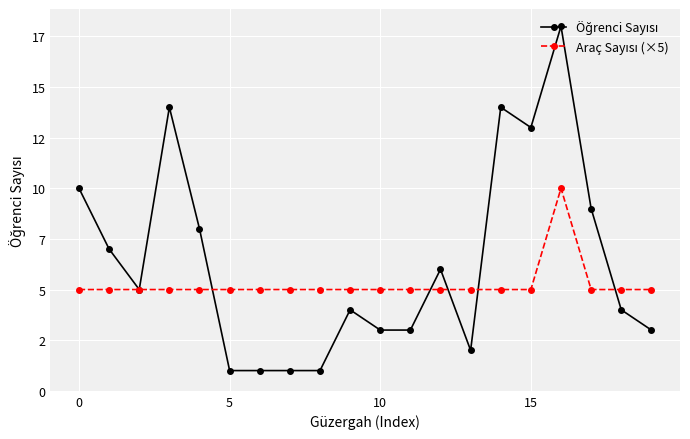

Is this an area chart (filled region under the line)?

No